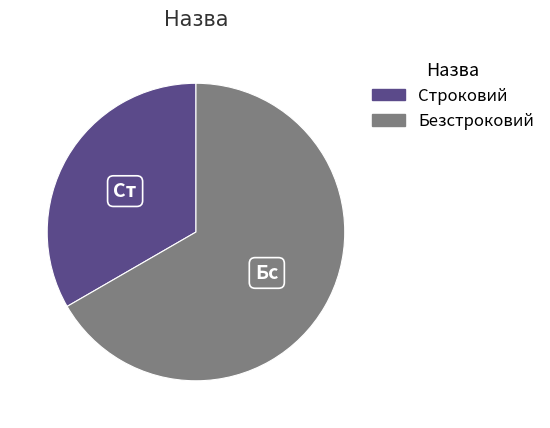

How many segments does this pie chart have?

2